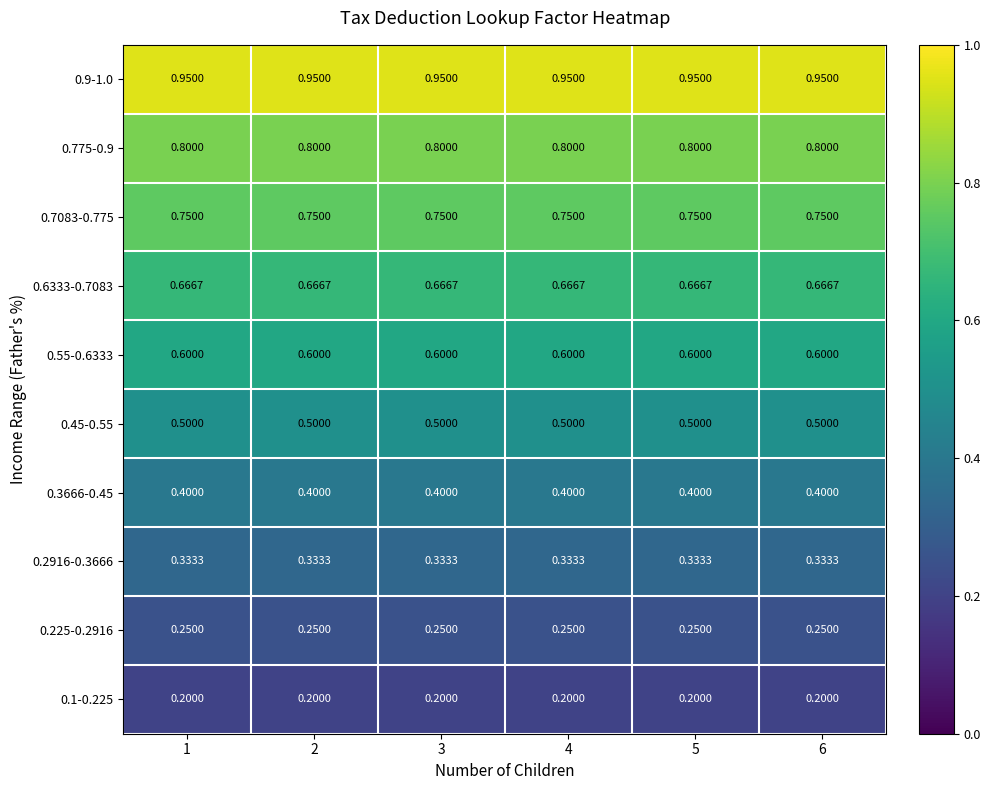

Is the value of 0.2916-0.3666 at 3 greater than the value of 0.45-0.55 at 4?

No